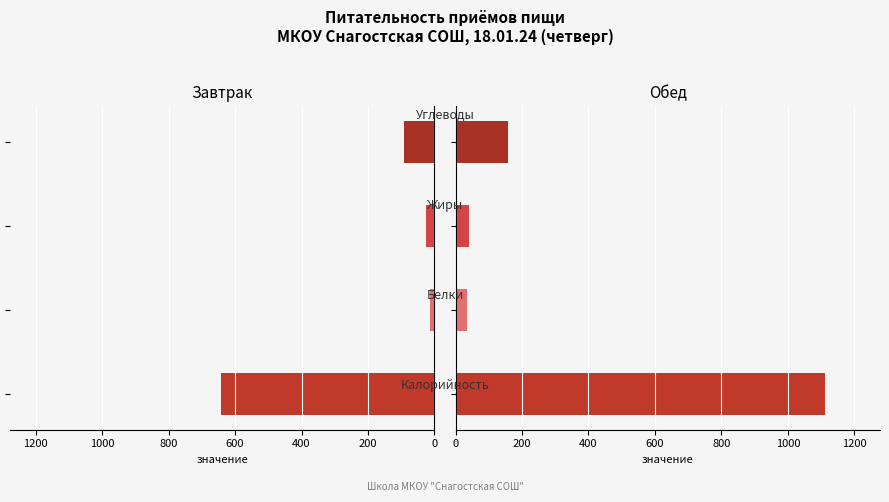

The Обед series shows 62.3 at 400. True or false?

False